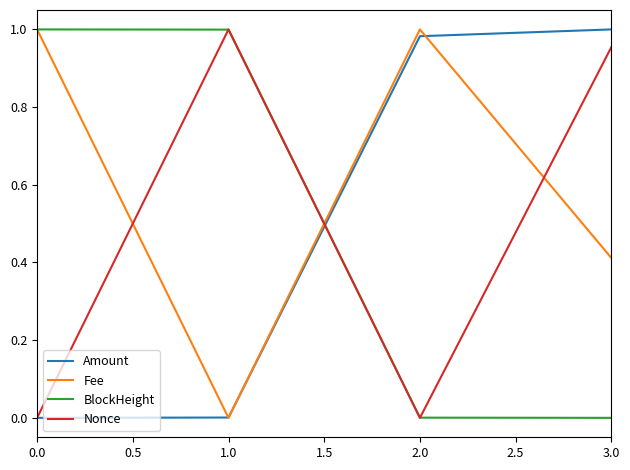

Rank the series at 3.0 from lowest to highest value.

BlockHeight, Fee, Nonce, Amount